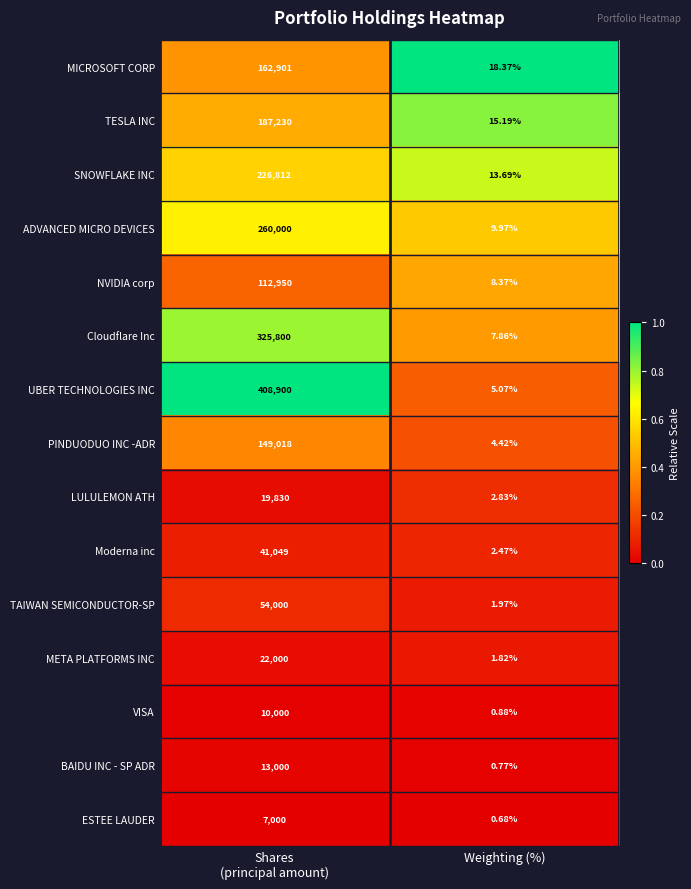

List the series in order of their peak value, highest first.

UBER TECHNOLOGIES INC, Cloudflare Inc, ADVANCED MICRO DEVICES, SNOWFLAKE INC, TESLA INC, MICROSOFT CORP, PINDUODUO INC -ADR, NVIDIA corp, TAIWAN SEMICONDUCTOR-SP, Moderna inc, META PLATFORMS INC, LULULEMON ATH, BAIDU INC - SP ADR, VISA, ESTEE LAUDER